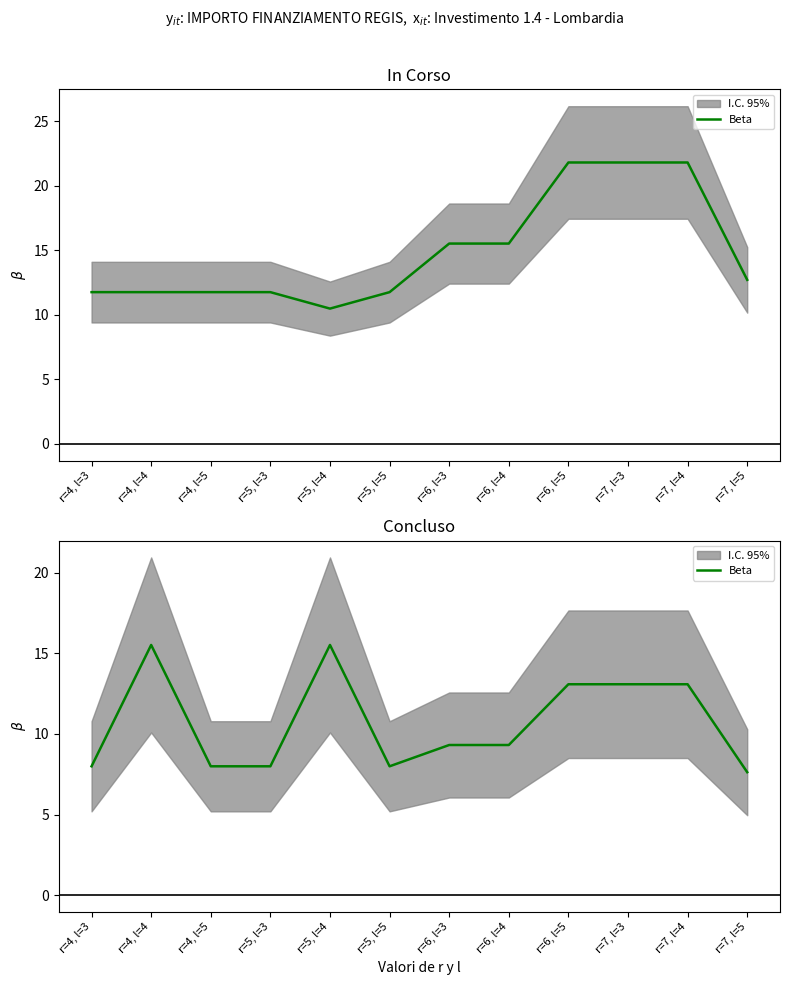

The value at r=4, l=4 is 15.5. True or false?

True